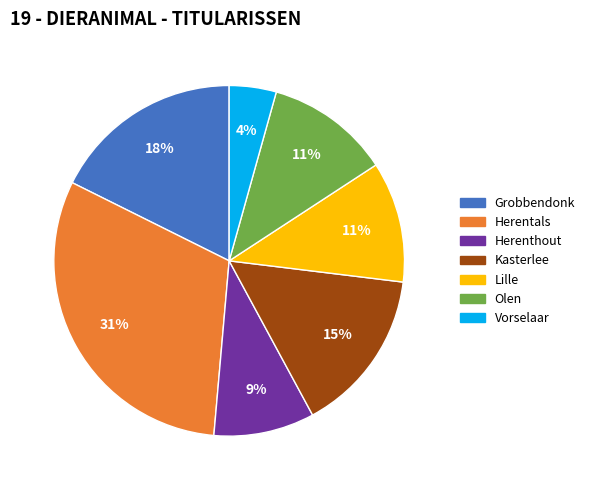

What is the smallest slice in the pie chart?

Vorselaar